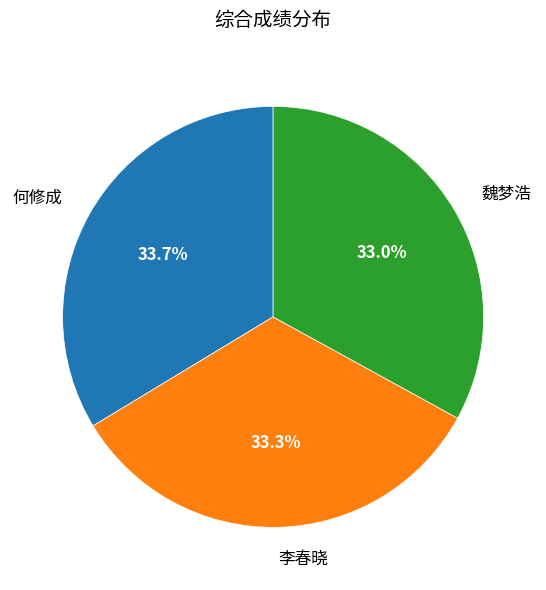

What percentage is NOT represented by 魏梦浩?

67.0%